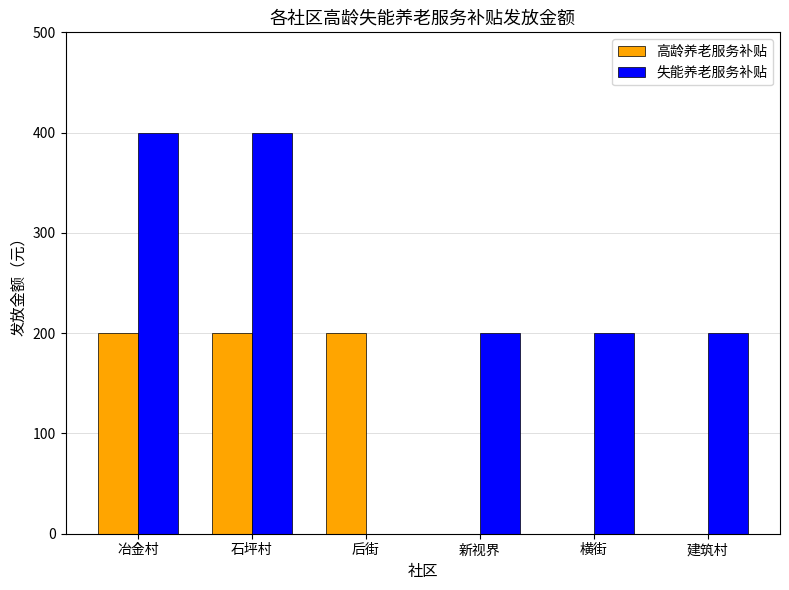

Reading left to right, what are all the values shown in this chart?

高龄养老服务补贴: 200	200	200	0	0	0
失能养老服务补贴: 400	400	0	200	200	200